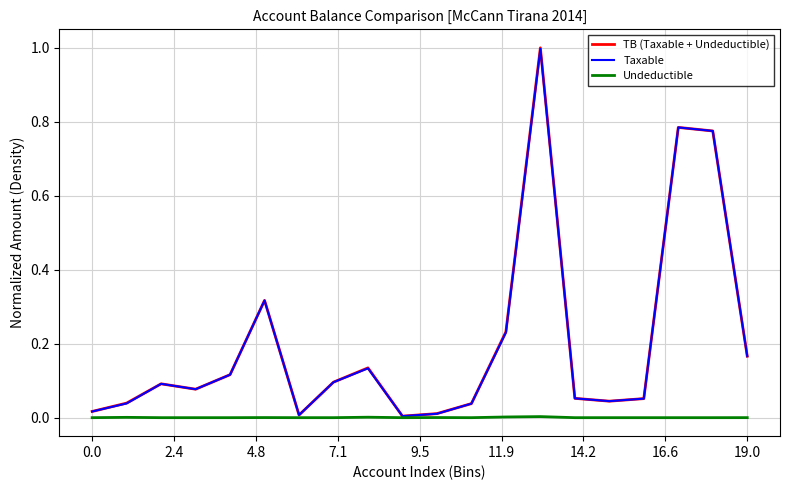

Which series has the widest spread of values?

TB (Taxable + Undeductible)